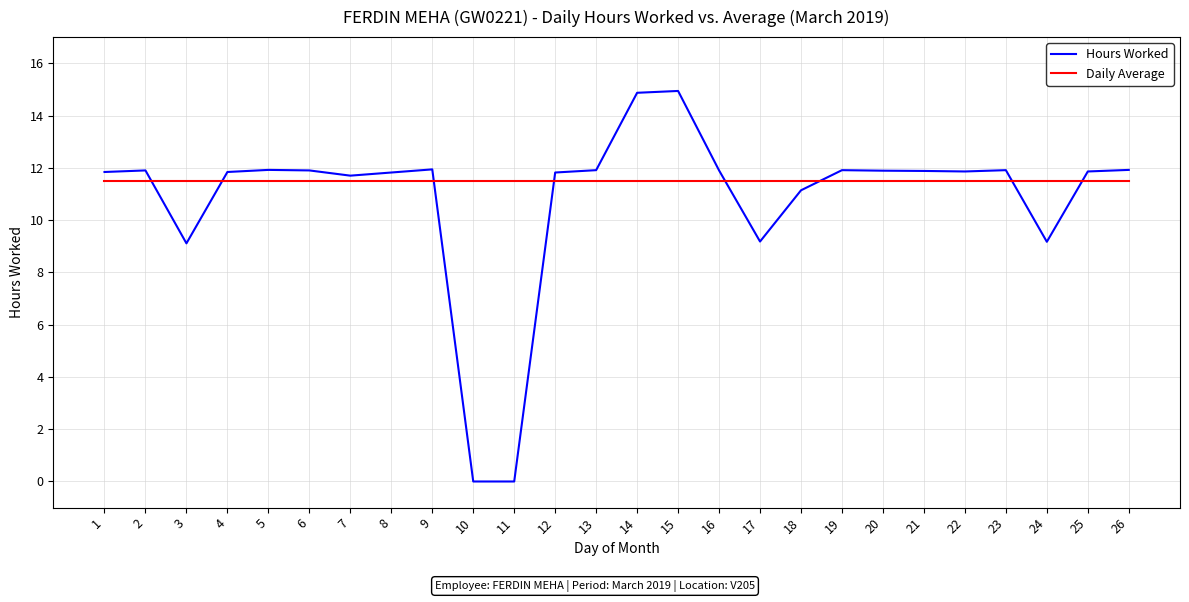

What is the maximum value for Daily Average?

11.5